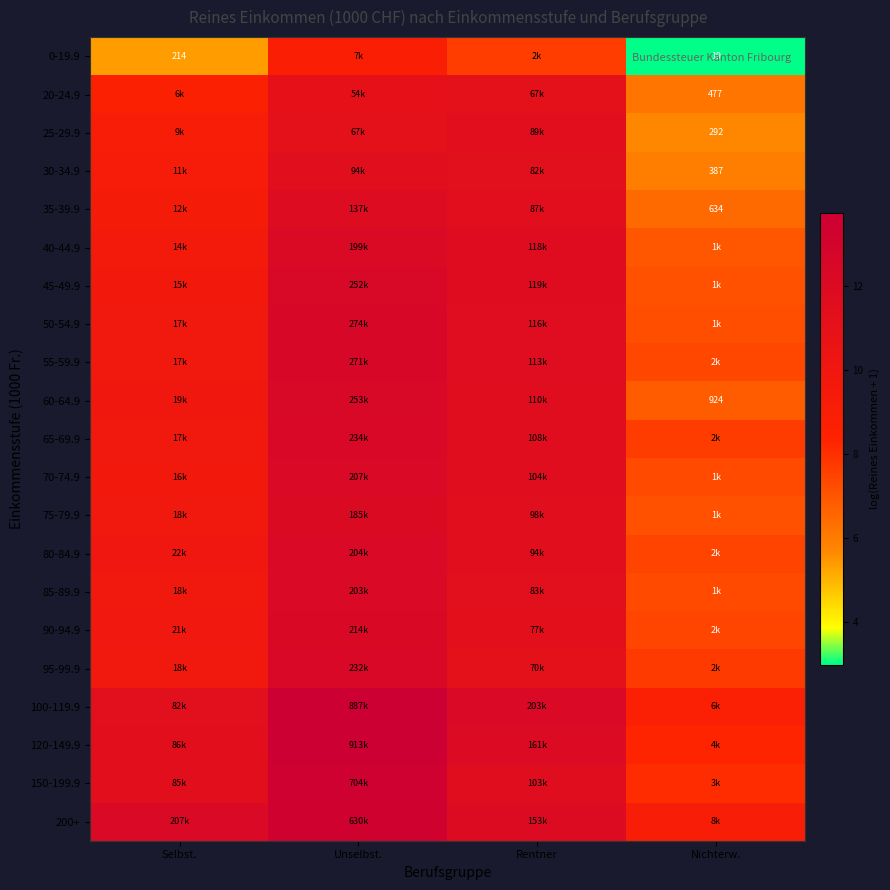

Is it true that 20-24.9 equals 10.9 at Unselbst.?

True